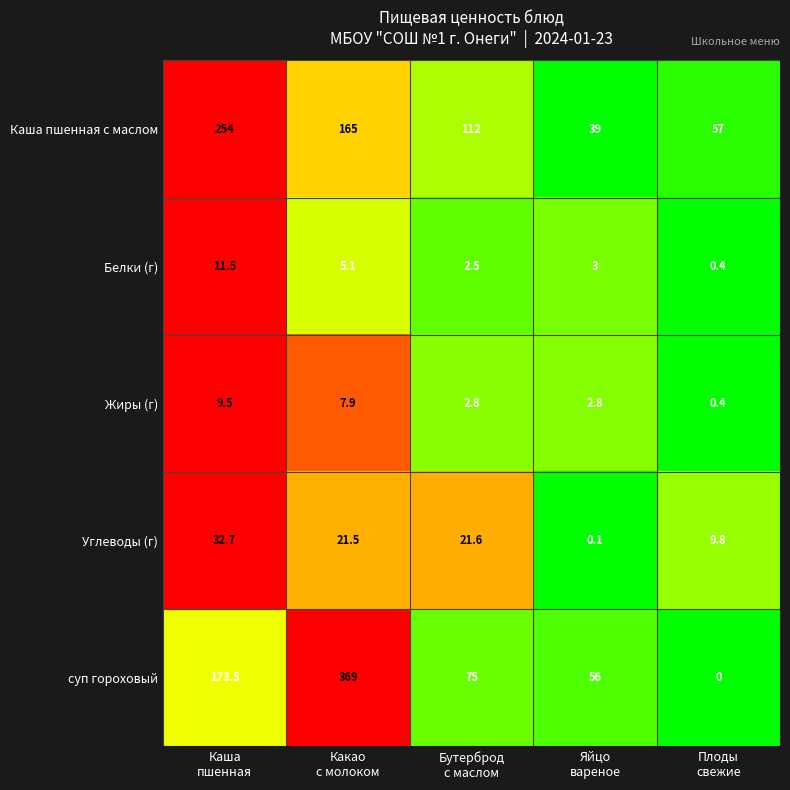

Reading left to right, extract all data points from this chart.

Каша пшенная с маслом: 254.0	165.0	112.0	39.0	57.0
Белки (г): 11.5	5.1	2.5	3.0	0.4
Жиры (г): 9.5	7.9	2.8	2.8	0.4
Углеводы (г): 32.7	21.5	21.6	0.1	9.8
суп гороховый: 173.5	369.0	75.0	56.0	0.0